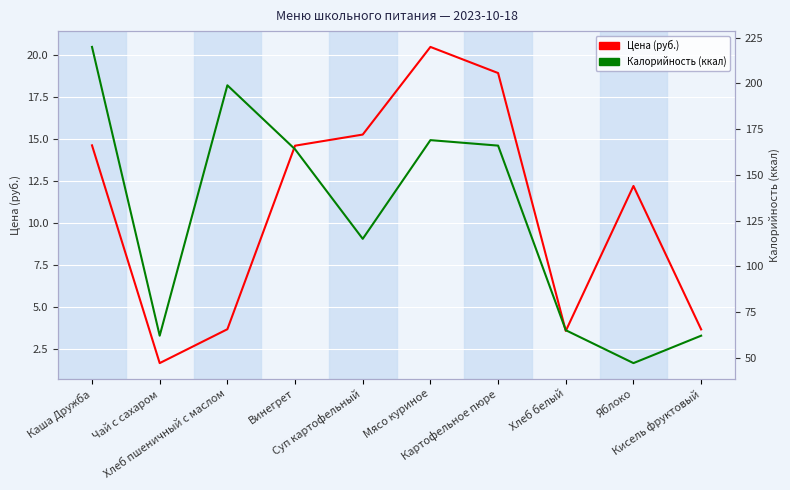

Reading right to left, what are all the values shown in this chart?

Цена (руб.): 3.7	12.2	3.6	18.9	20.4	15.2	14.6	3.7	1.7	14.6
Калорийность (ккал): 62.0	47.0	65.0	166.0	169.0	115.0	164.0	199.0	62.0	220.0